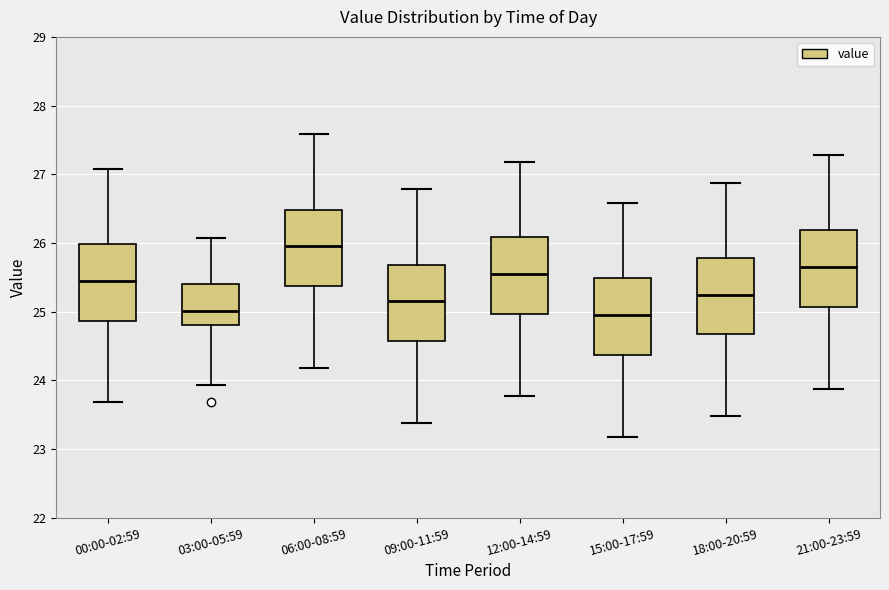

Reading left to right, transcribe this box plot: for each box, give where its median line is, the range the box spans, and where its two whiskers end, as read against the y-axis. The values are not printed on the chart, so give them approximately, as read against the axis.

00:00-02:59: median 25.5, box 24.9 to 26.0, whiskers 23.7 to 27.1
03:00-05:59: median 25.0, box 24.8 to 25.4, whiskers 23.9 to 26.1
06:00-08:59: median 26.0, box 25.4 to 26.5, whiskers 24.2 to 27.6
09:00-11:59: median 25.2, box 24.6 to 25.7, whiskers 23.4 to 26.8
12:00-14:59: median 25.6, box 25.0 to 26.1, whiskers 23.8 to 27.2
15:00-17:59: median 25.0, box 24.4 to 25.5, whiskers 23.2 to 26.6
18:00-20:59: median 25.3, box 24.7 to 25.8, whiskers 23.5 to 26.9
21:00-23:59: median 25.7, box 25.1 to 26.2, whiskers 23.9 to 27.3